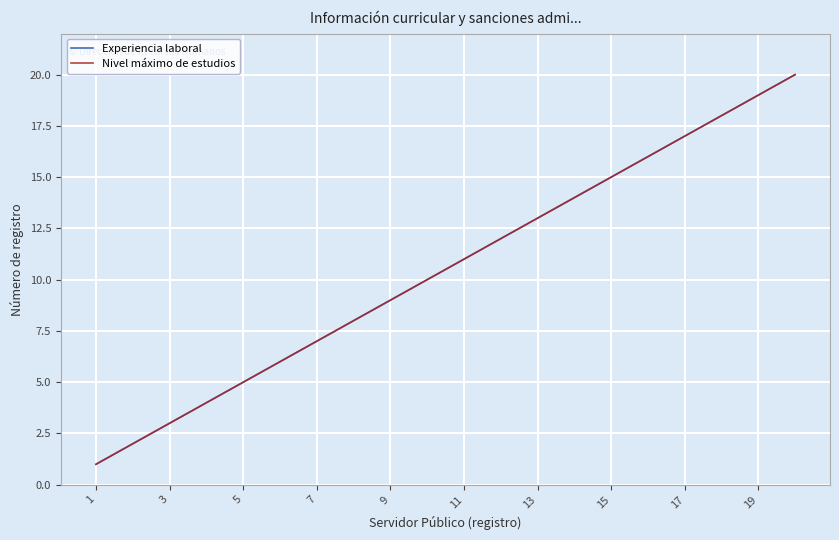

Is this an area chart (filled region under the line)?

No